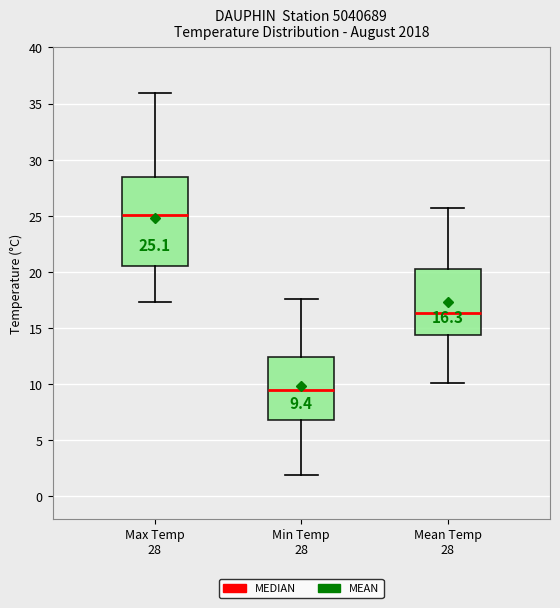

Which box's median line is the lowest?

Min Temp 28